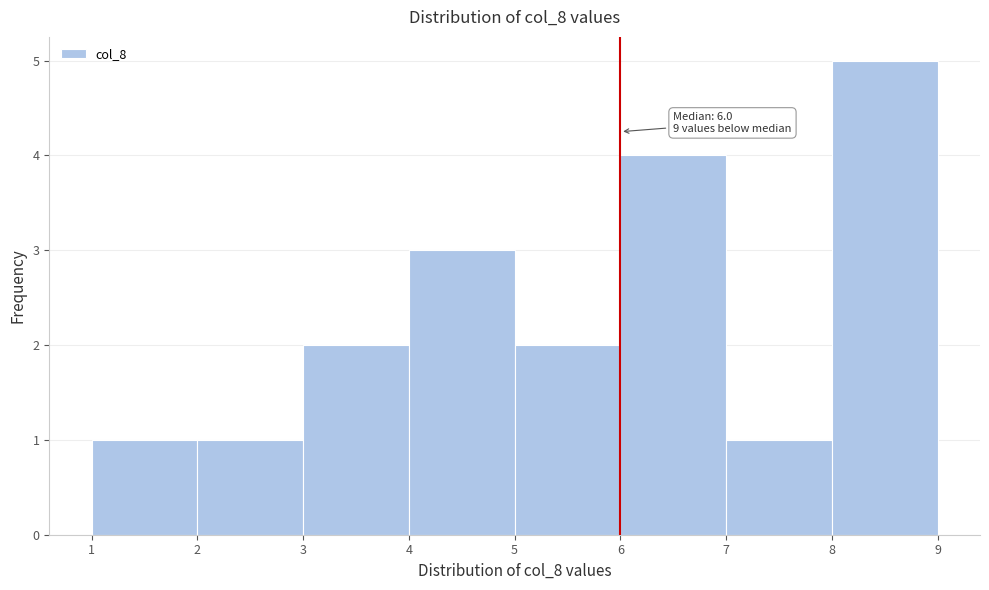

Over which range of the x-axis is the bar tallest?

8 to 9